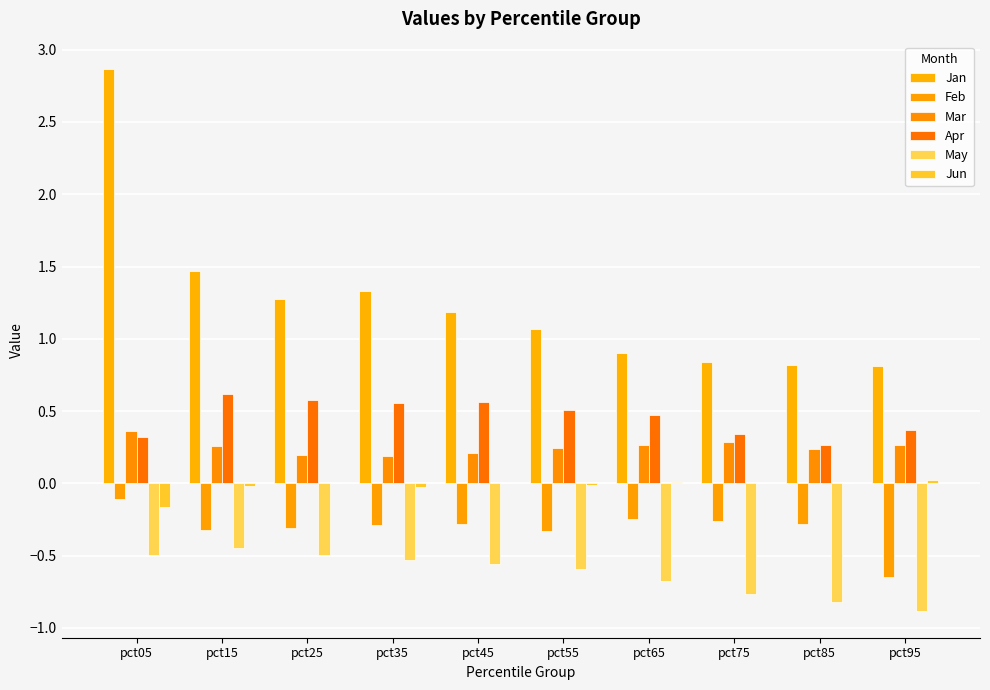

Where is Jan nearest to the value 1?

pct55